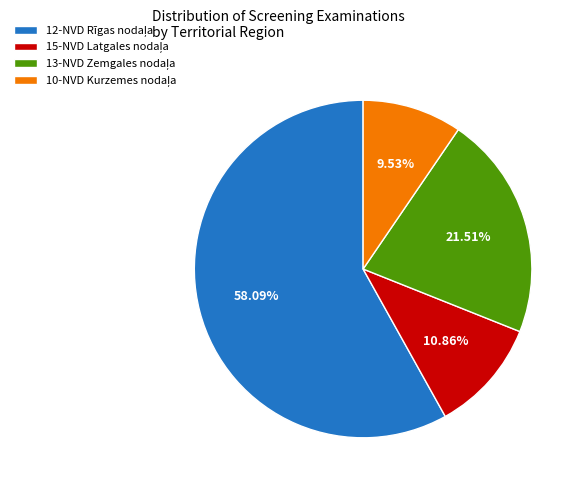

Is there any slice that represents more than half of the pie?

Yes